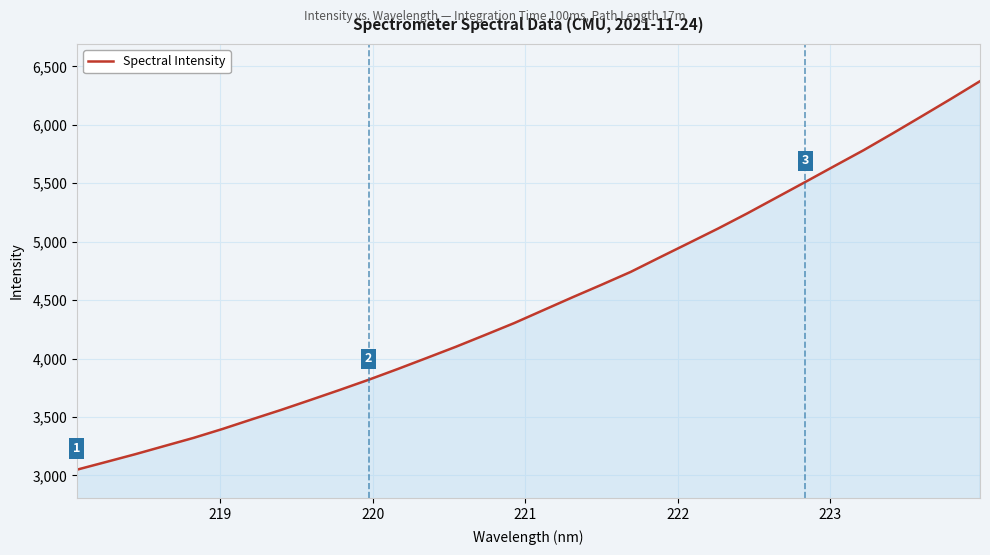

What is the greatest value displayed?

6372.6